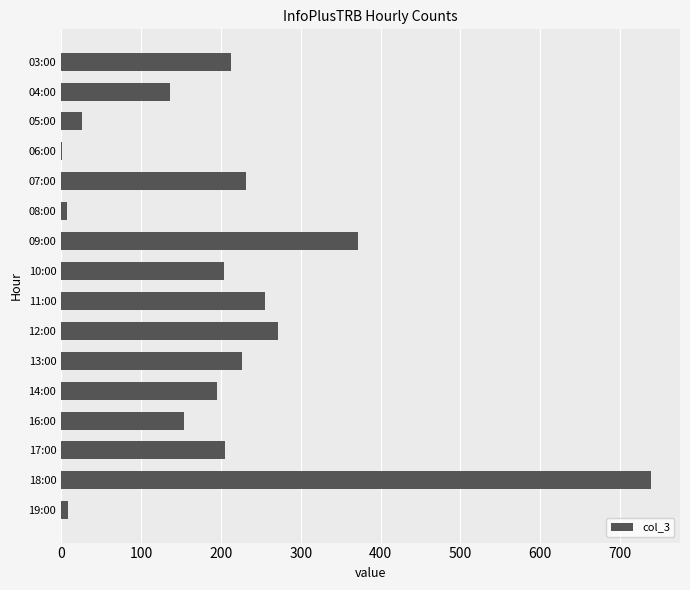

Does the chart contain stacked bars?

No